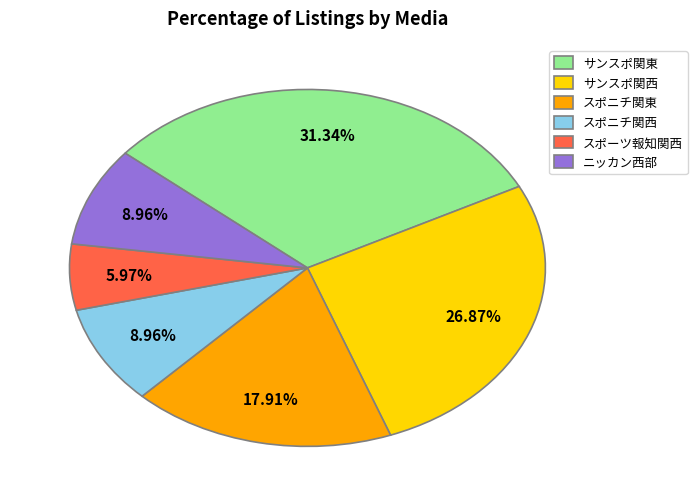

Does スポニチ関西 represent more than half of the total?

No